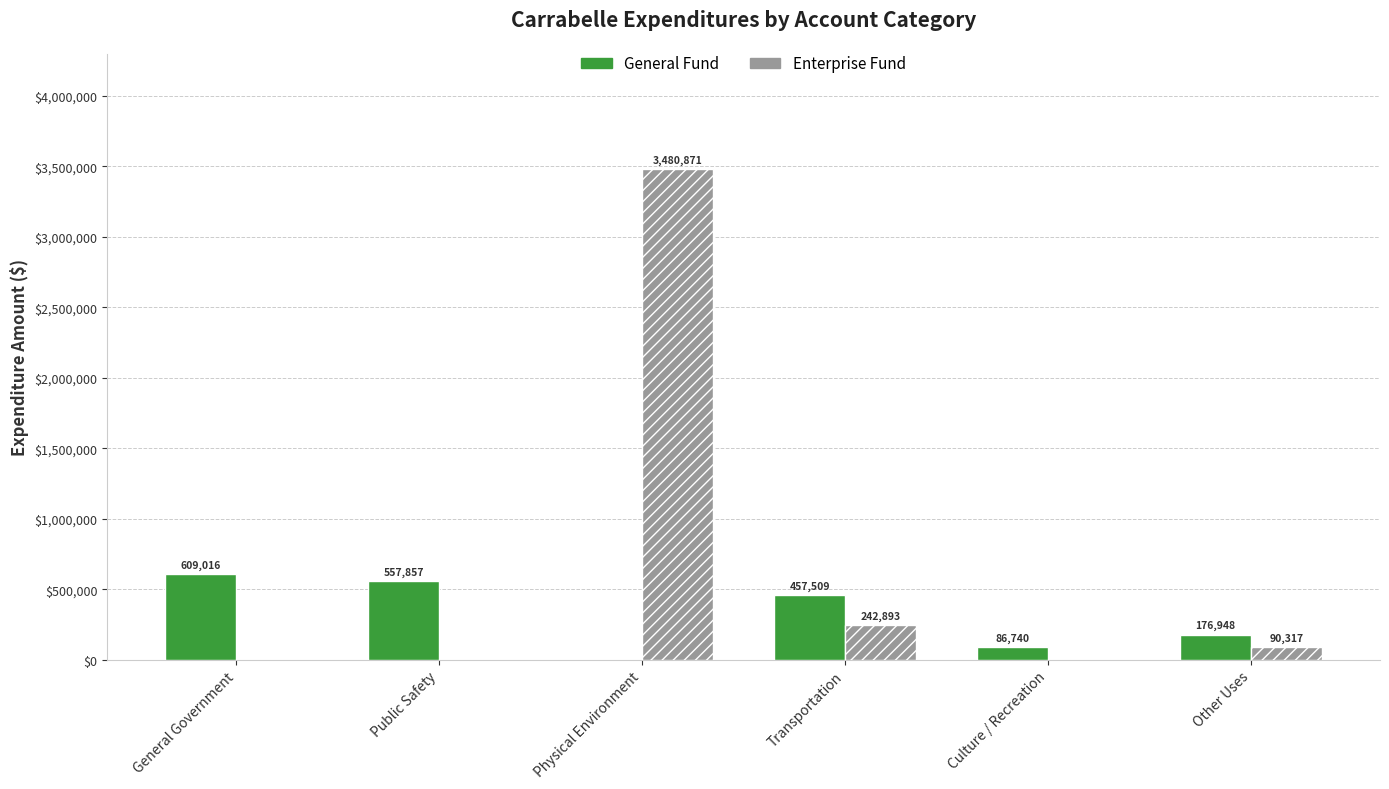

What are all the series names shown in the legend?

General Fund, Enterprise Fund